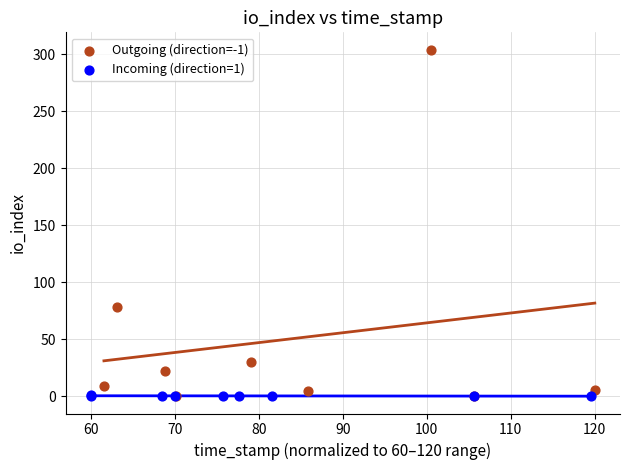

Which series has the widest spread of Y values?

Outgoing (direction=-1)